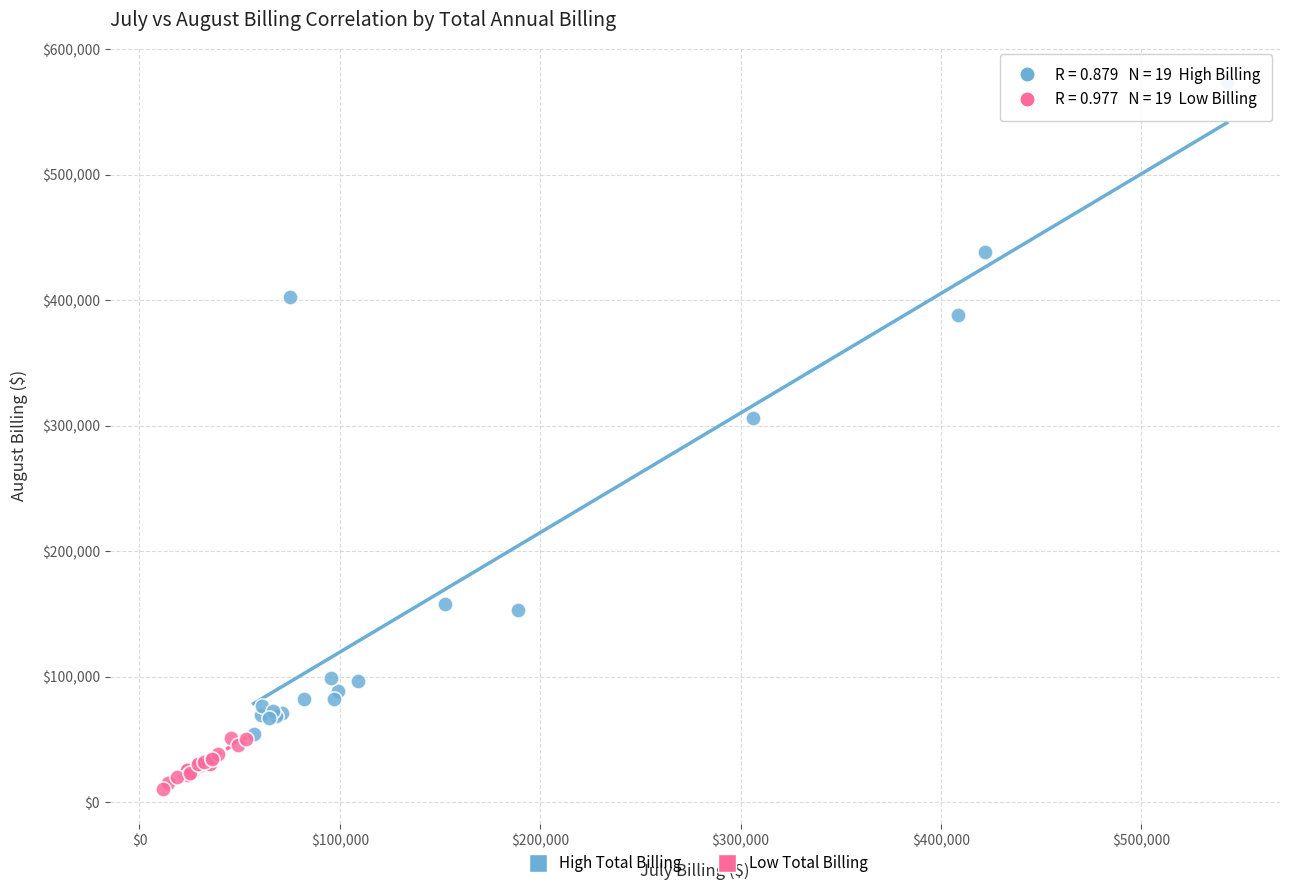

Which series contains the lowest Y value?

Low Total Billing